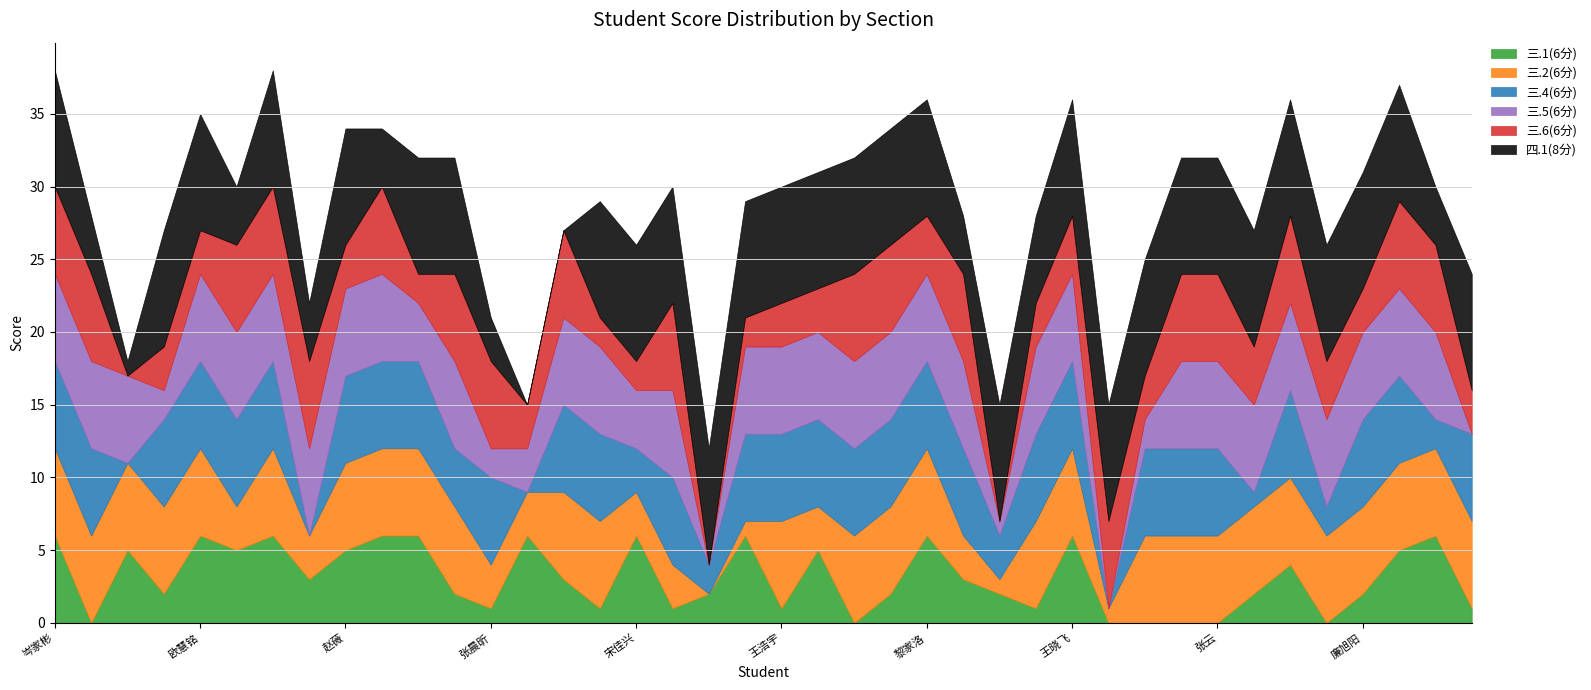

How many series are shown in this chart?

6